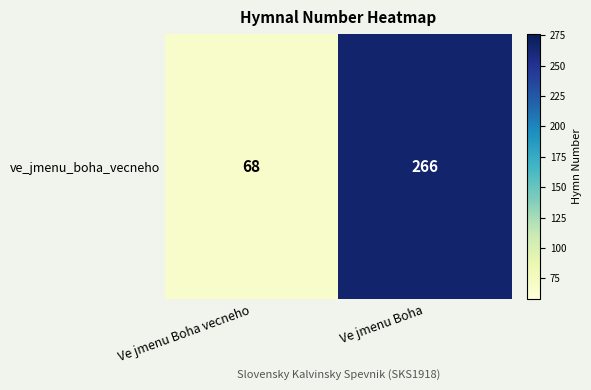

At which category does the chart reach its peak across all series?

Ve jmenu Boha